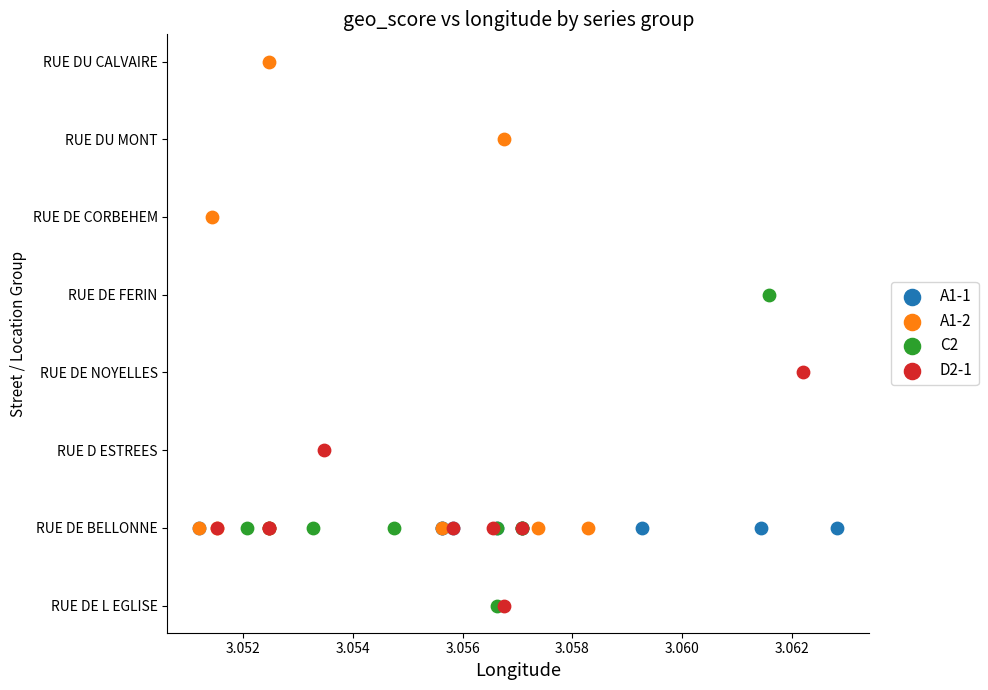

What are all the series names shown in the legend?

A1-1, A1-2, C2, D2-1